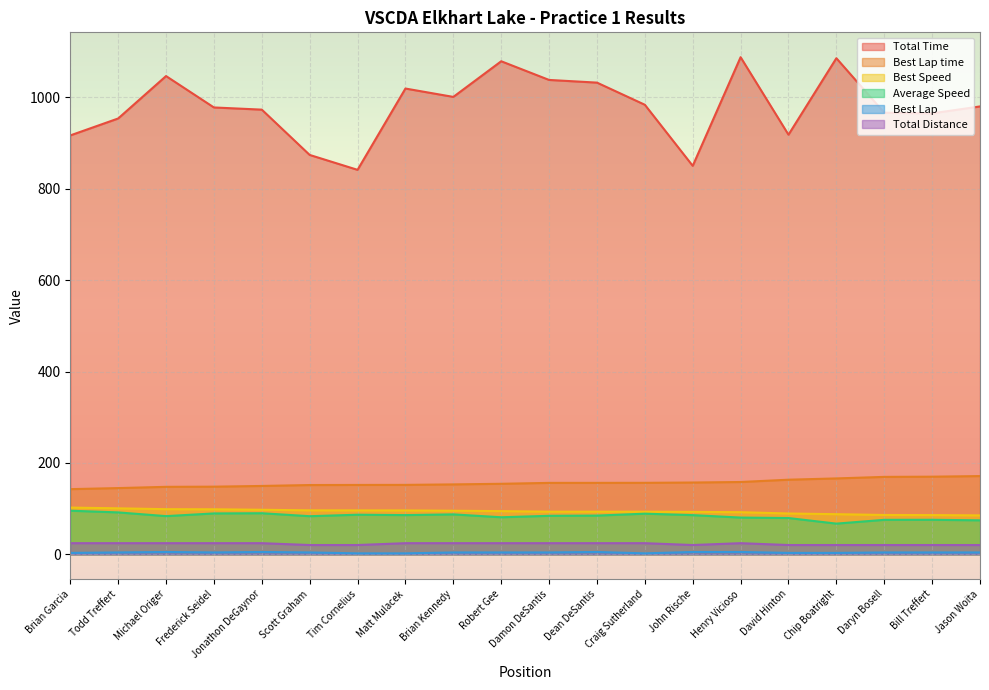

True or false: Best Lap time and Total Distance cross at least once.

False